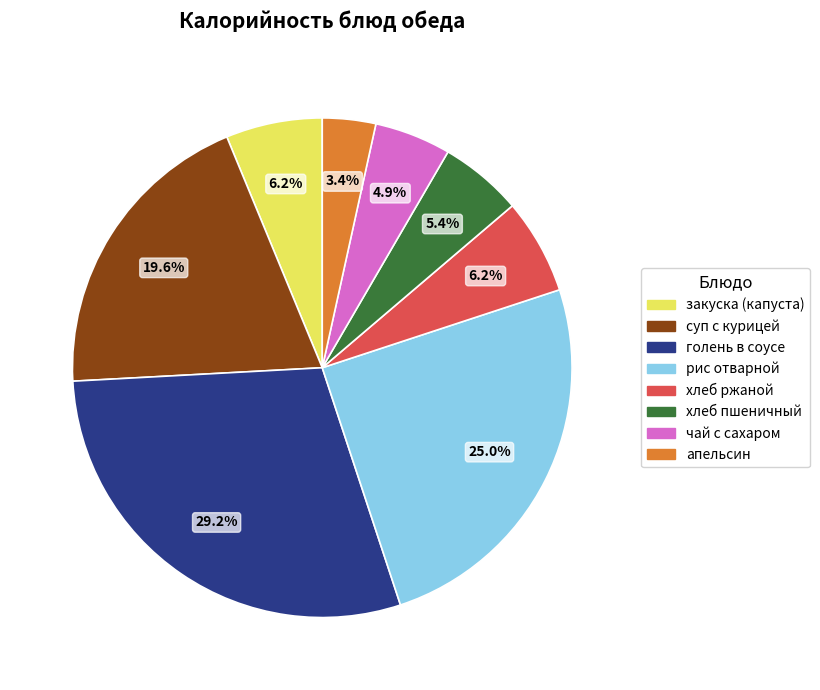

How many segments does this pie chart have?

8